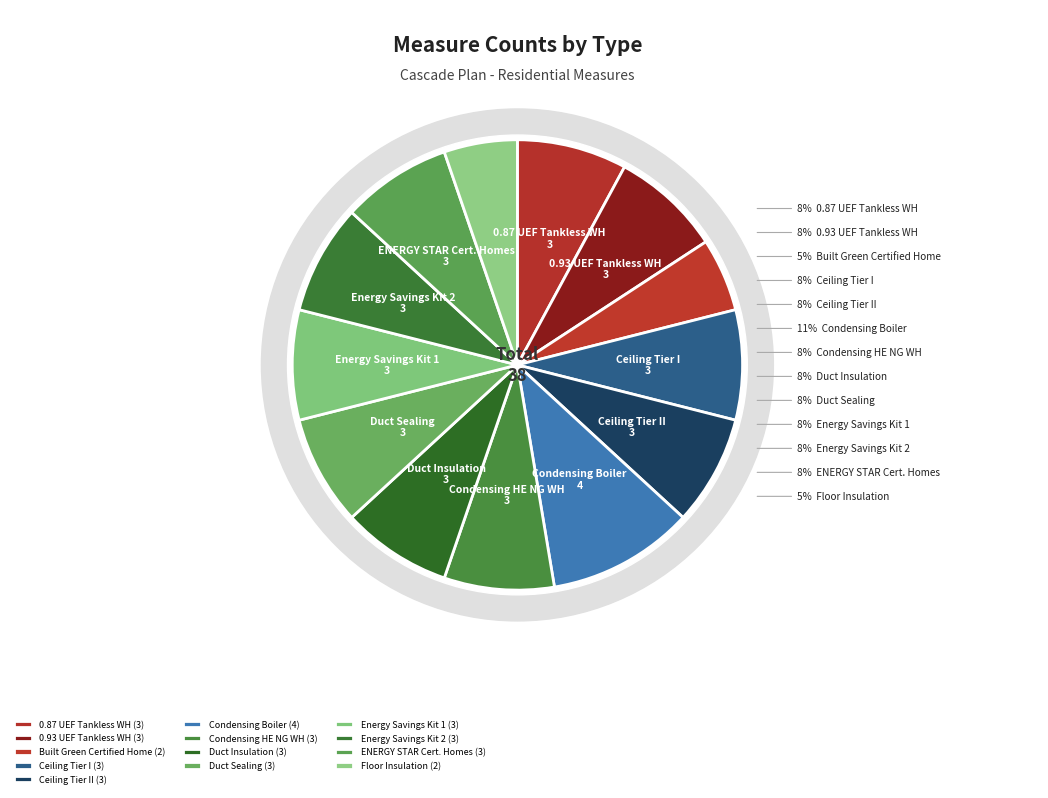

How many segments does this pie chart have?

13